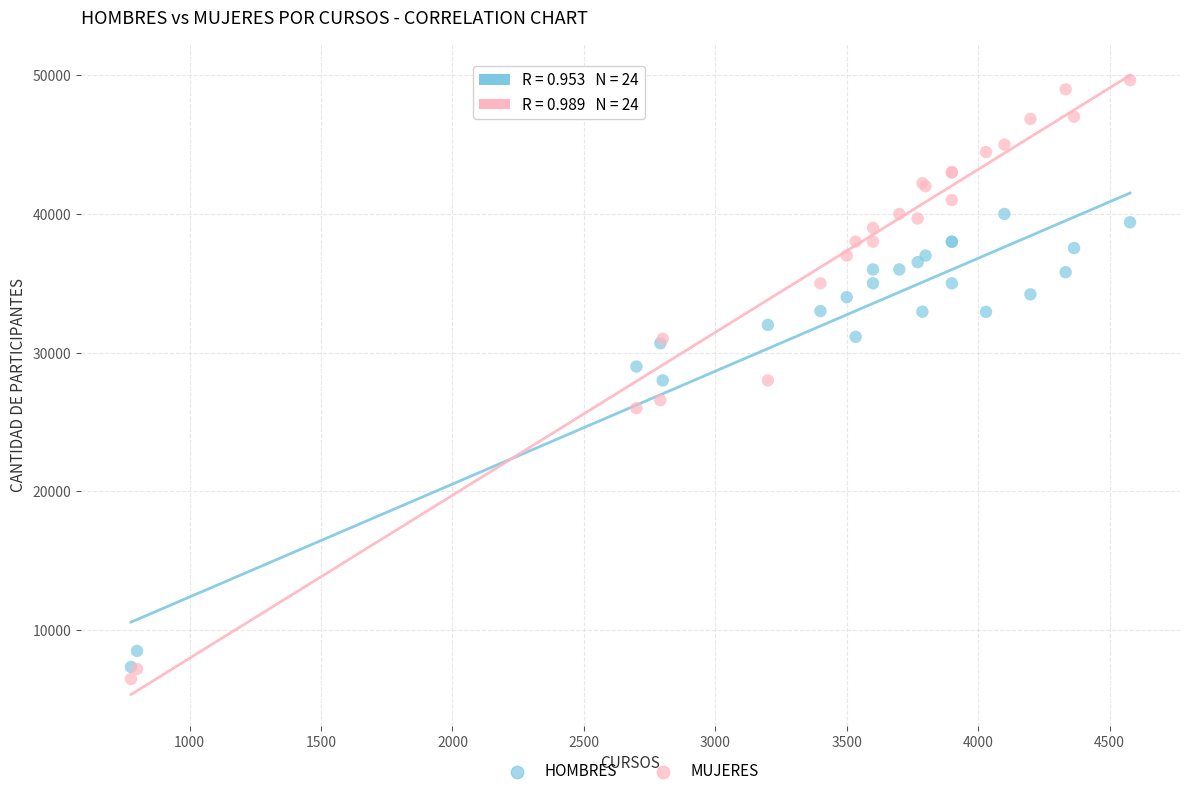

What are all the series names shown in the legend?

HOMBRES, MUJERES